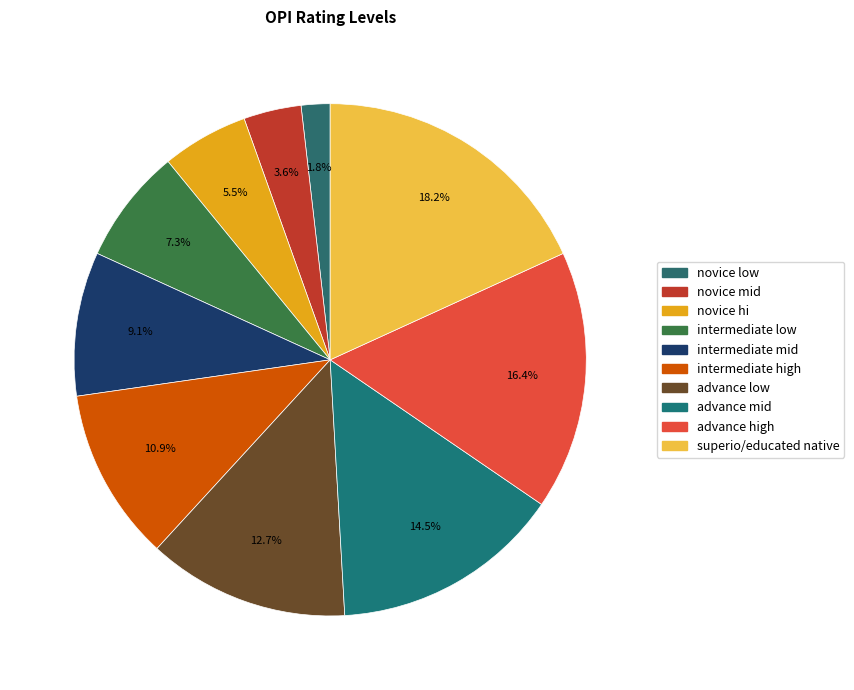

Rank the categories by value from lowest to highest.

novice low, novice mid, novice hi, intermediate low, intermediate mid, intermediate high, advance low, advance mid, advance high, superio/educated native